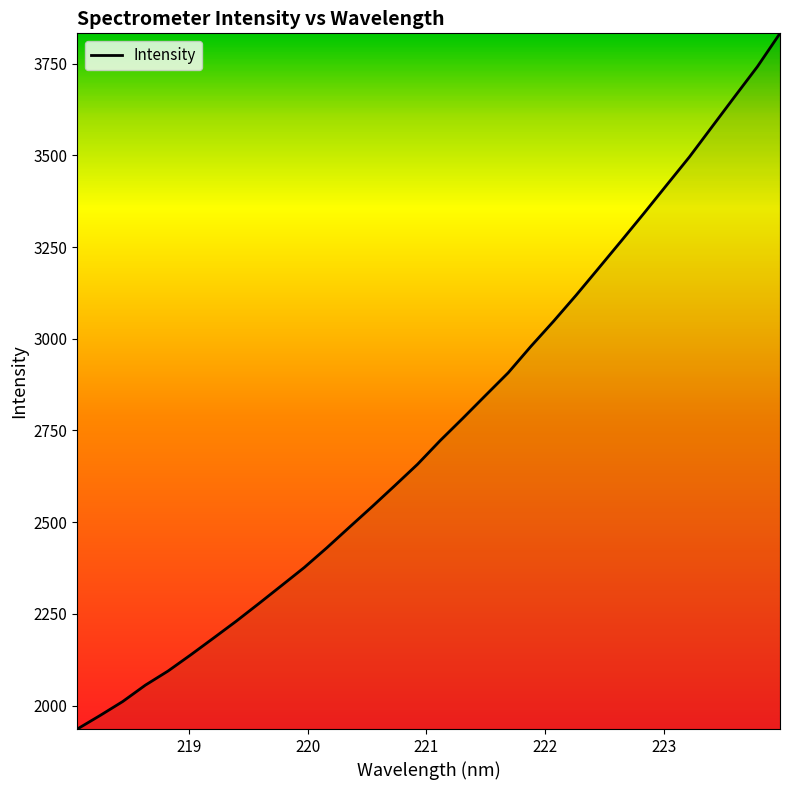

What is the difference between the maximum and minimum values?

1896.3